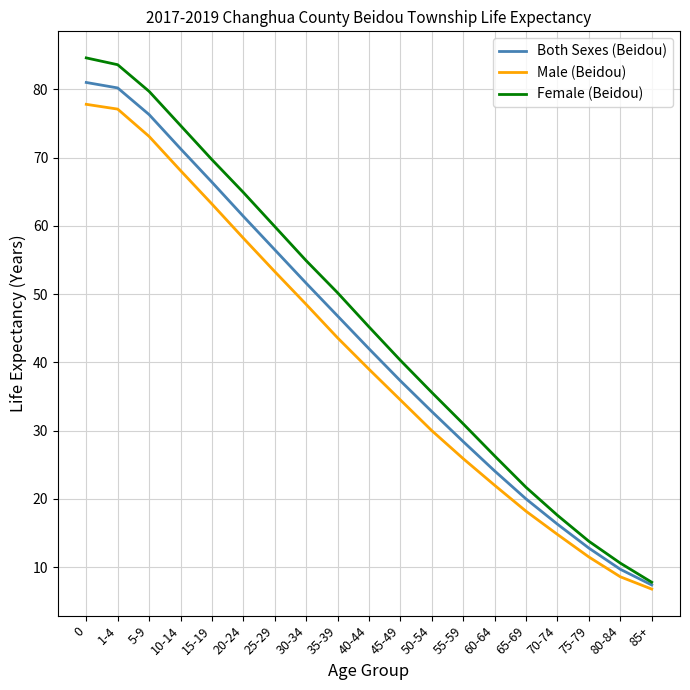

Rank the series at 1-4 from highest to lowest value.

Female (Beidou), Both Sexes (Beidou), Male (Beidou)